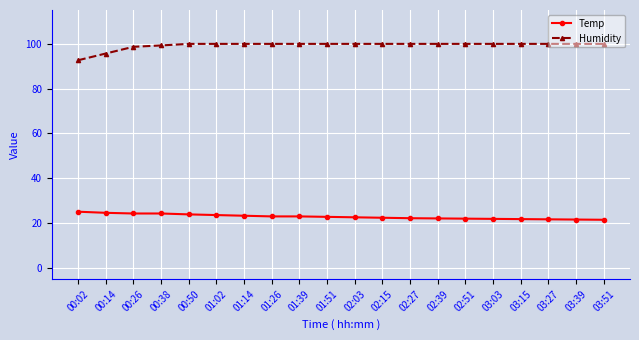

At 00:50, list the series in order from smallest to largest.

Temp, Humidity